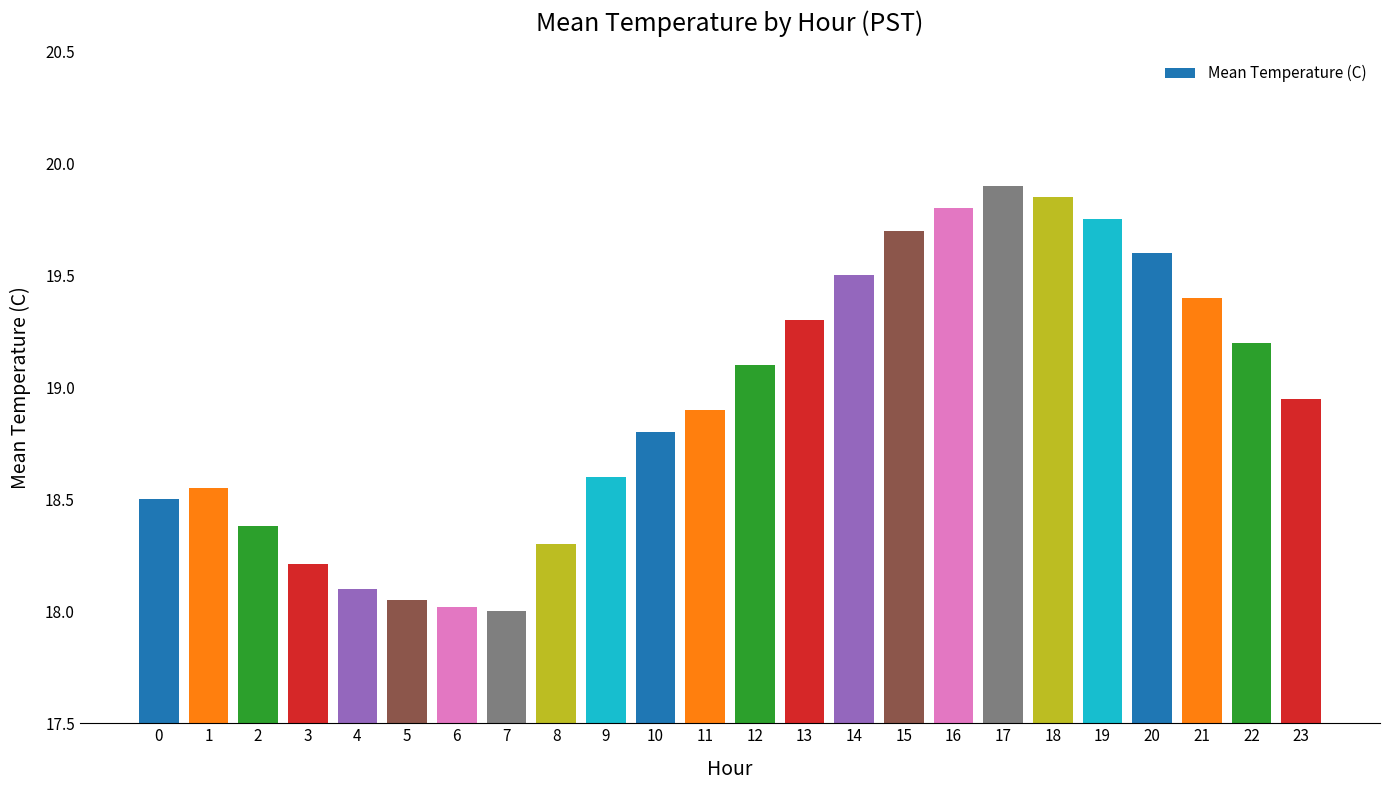

What is the value of the 22nd bar from the left?

19.4